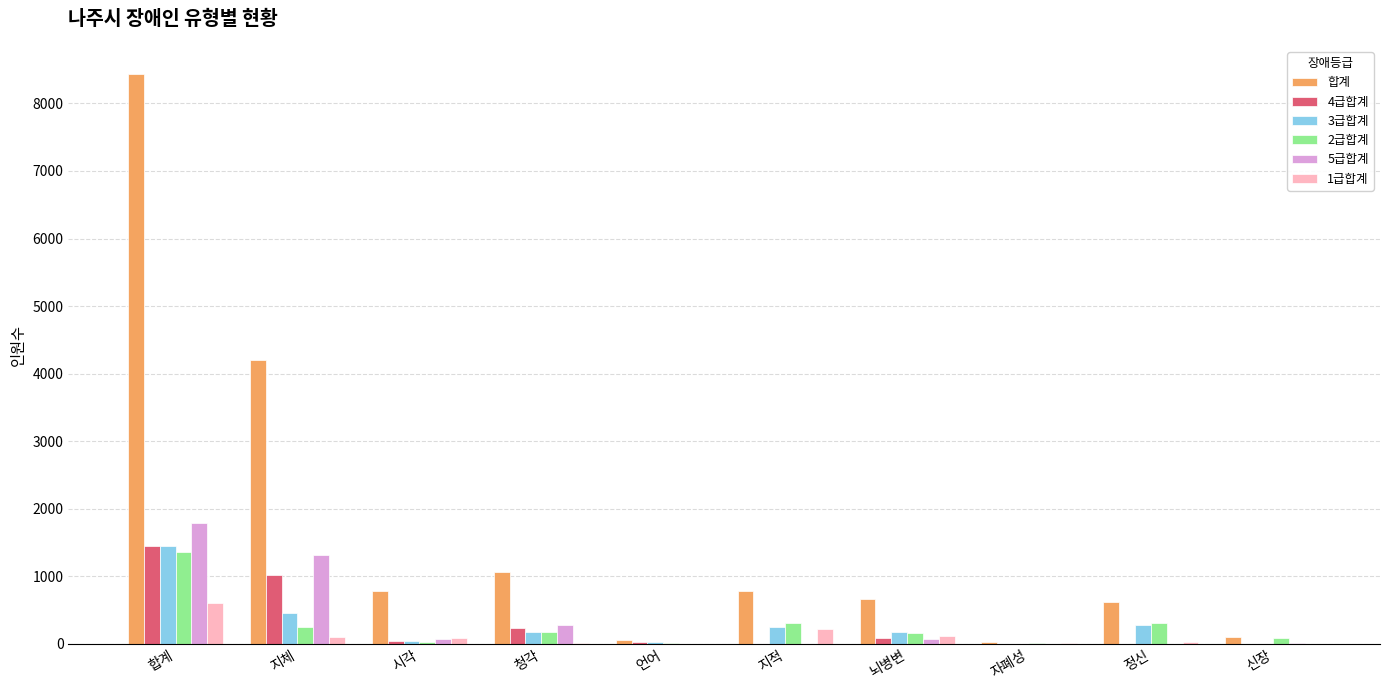

How many distinct data groups are displayed?

6